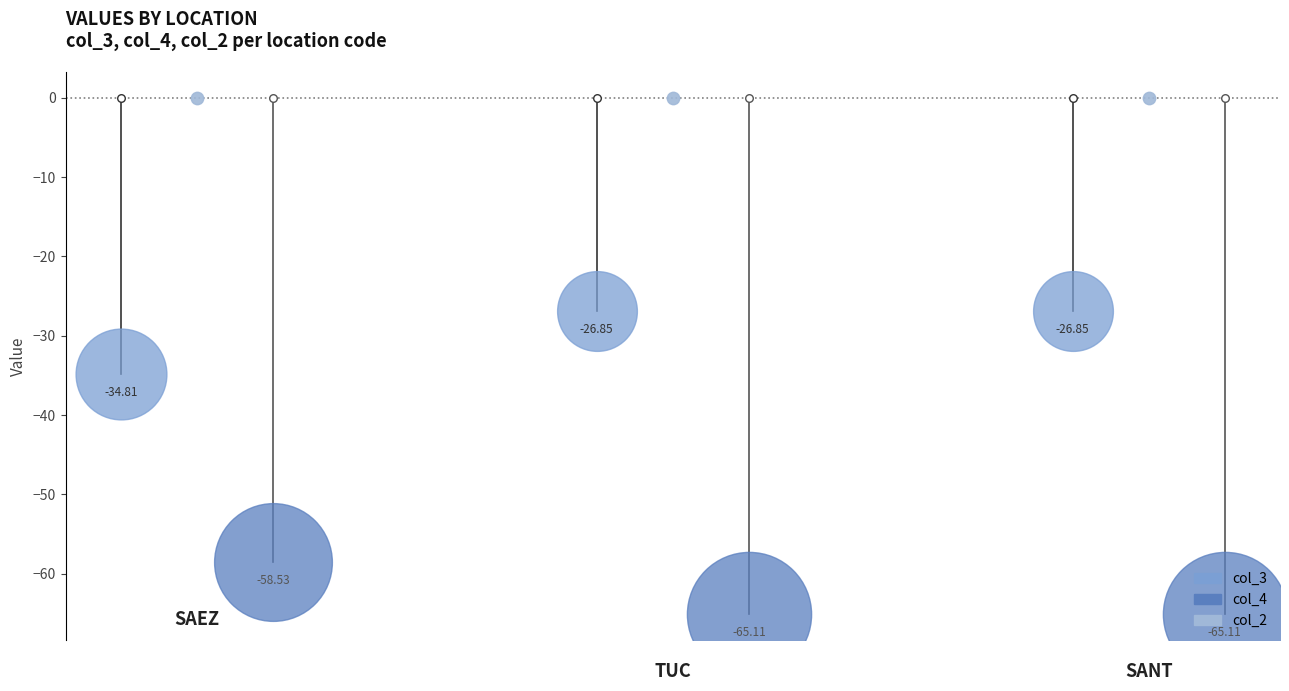

Is the value of col_3 at SAEZ greater than the value of col_2 at SANT?

No